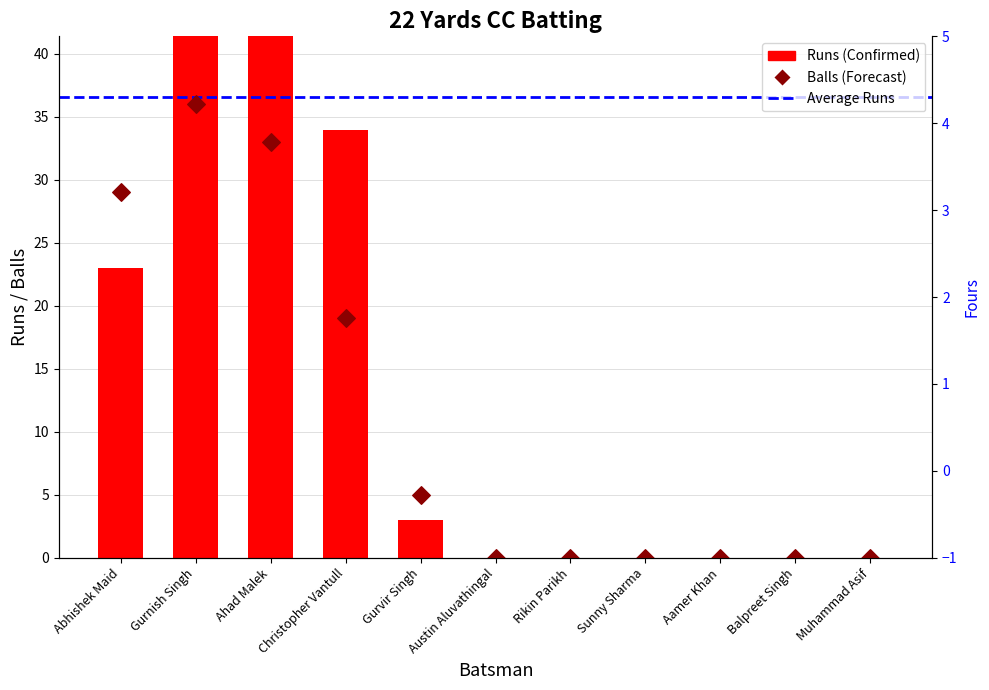

Which series reaches the minimum Y coordinate?

Runs